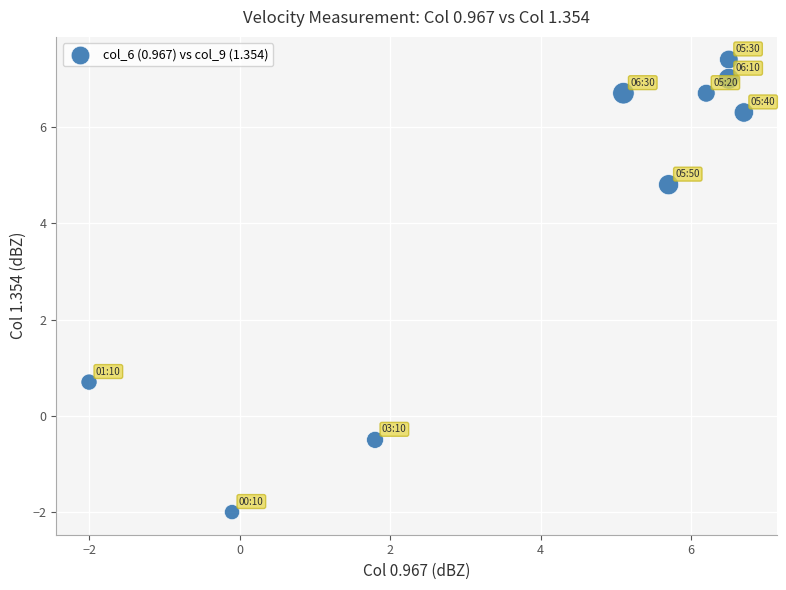

What is the average Y value?

4.1